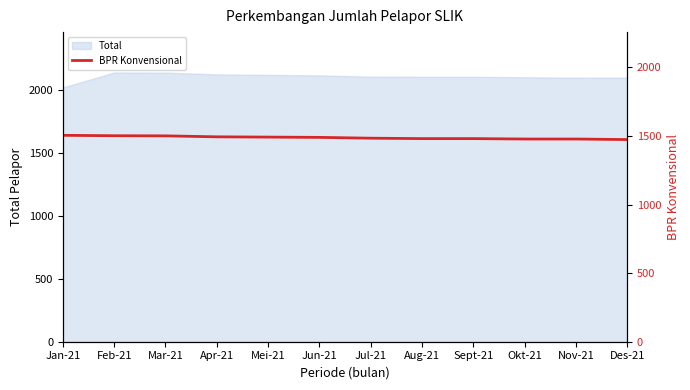

What is the difference between the maximum and second lowest values?

27